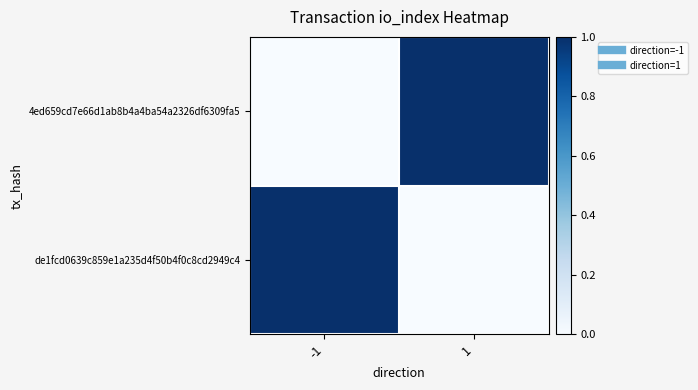

How many data points does each series have?

2